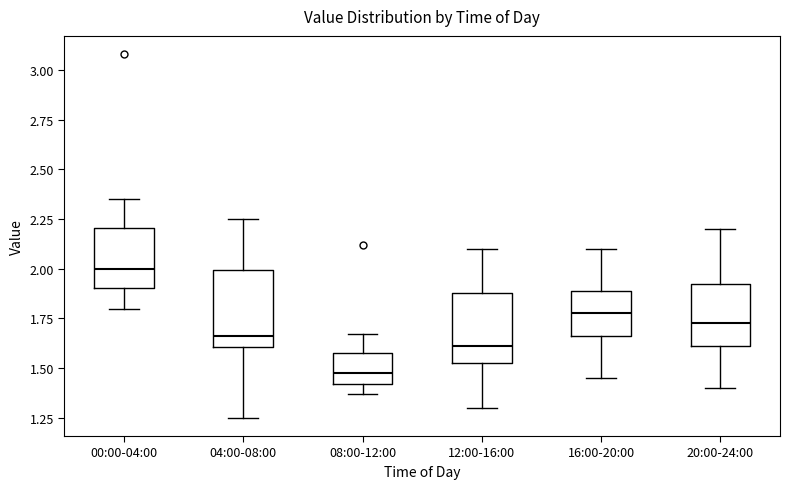

Reading left to right, read every box against the y-axis: the position of its median line, the range the box covers, and the ends of its whiskers. The values are not printed on the chart, so give them approximately, as read against the axis.

00:00-04:00: median 2.00, box 1.90 to 2.20, whiskers 1.80 to 2.35
04:00-08:00: median 1.65, box 1.60 to 2.00, whiskers 1.25 to 2.25
08:00-12:00: median 1.50, box 1.40 to 1.60, whiskers 1.35 to 1.65
12:00-16:00: median 1.60, box 1.55 to 1.90, whiskers 1.30 to 2.10
16:00-20:00: median 1.80, box 1.65 to 1.90, whiskers 1.45 to 2.10
20:00-24:00: median 1.75, box 1.60 to 1.95, whiskers 1.40 to 2.20